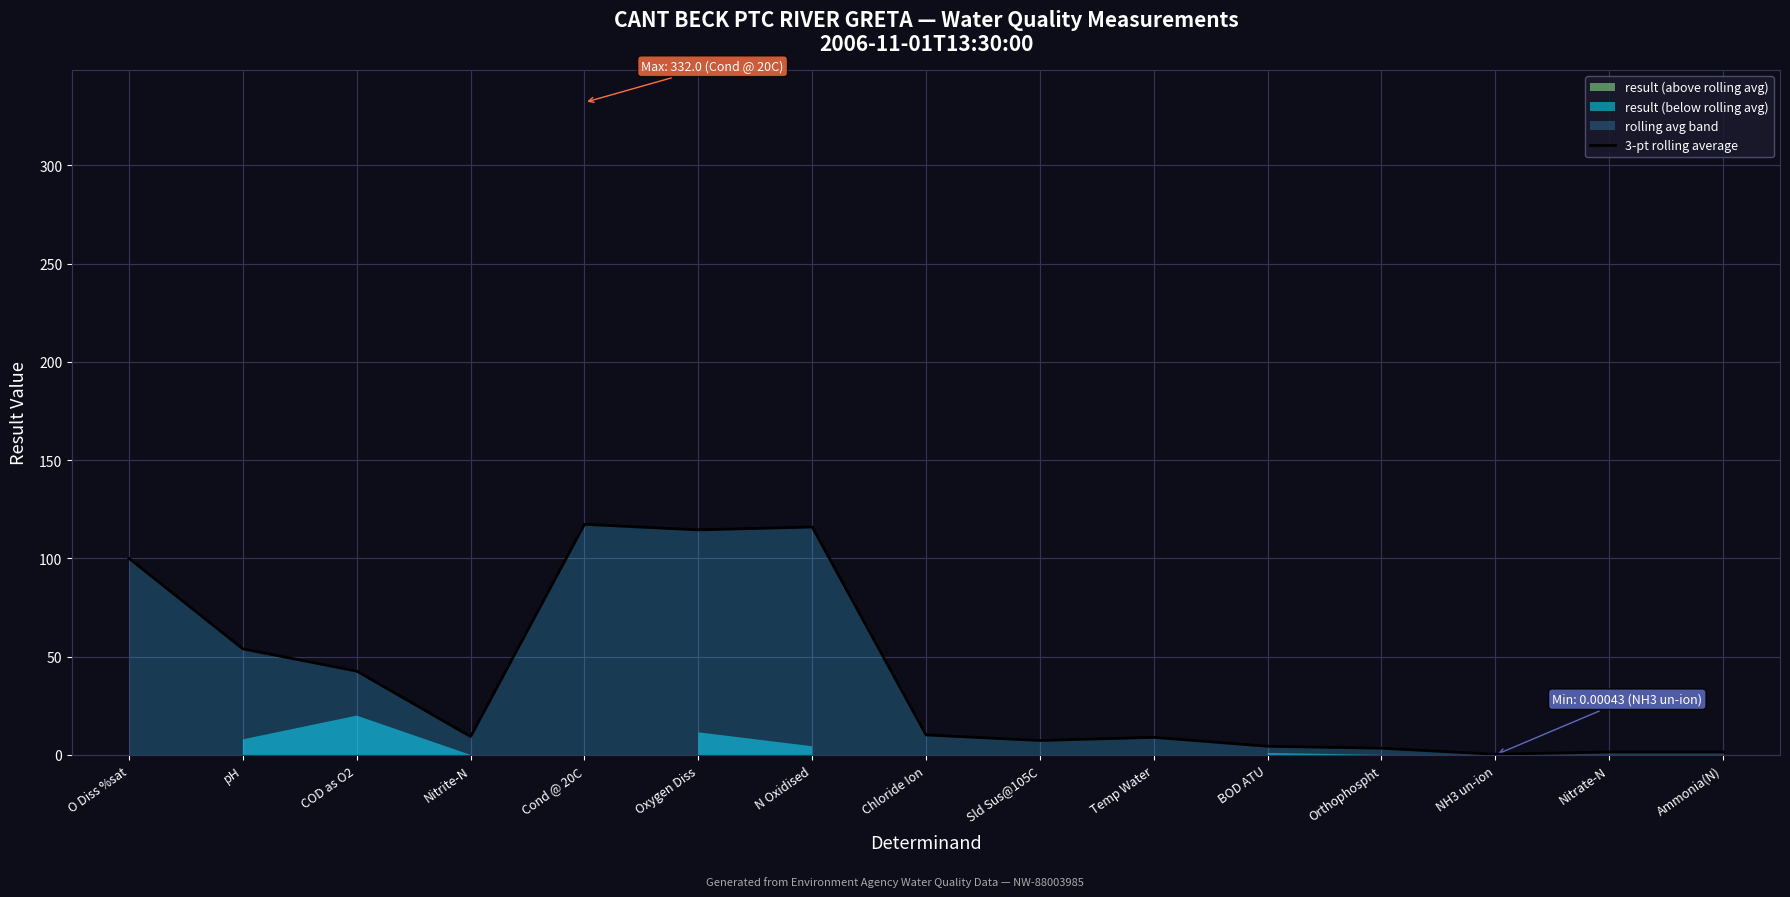

What is the difference between the second highest and minimum values?

115.6